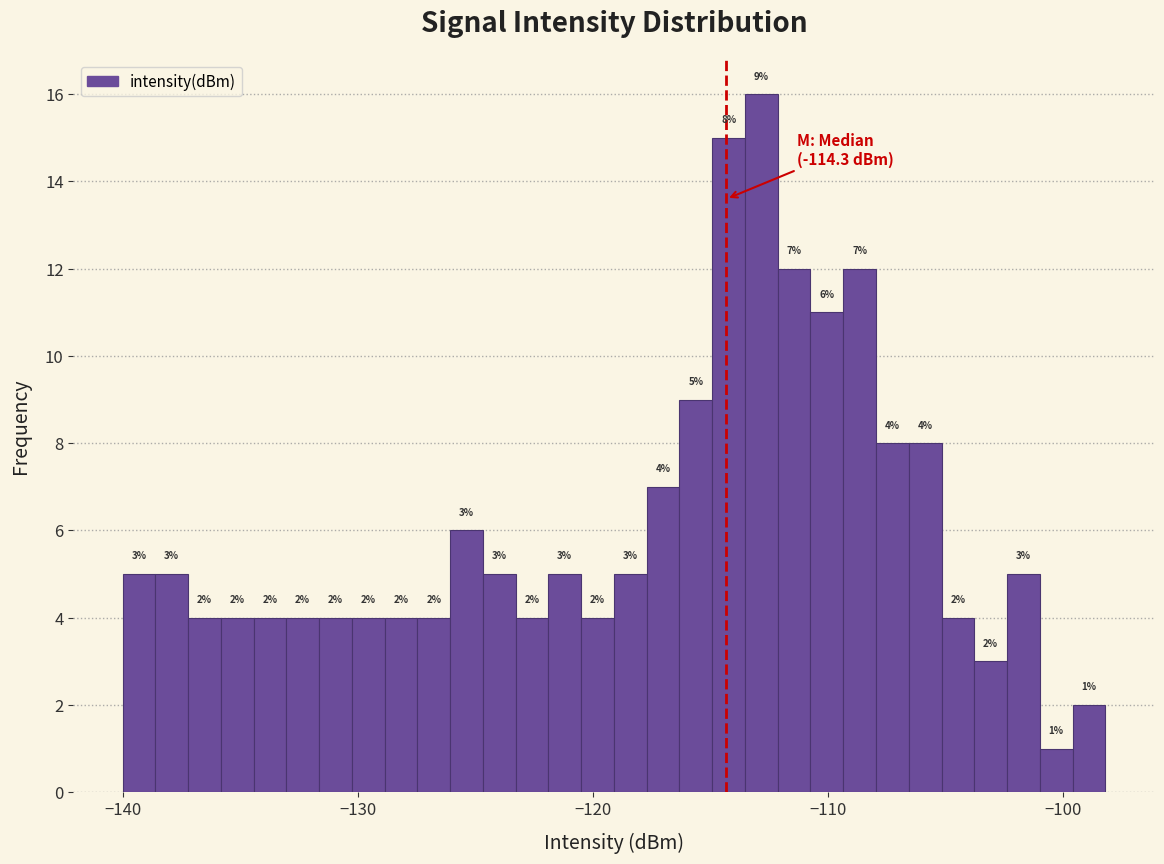

Around what value on the x-axis is the tallest bar? Give the approximate position of its centre, as read against the axis.

-113